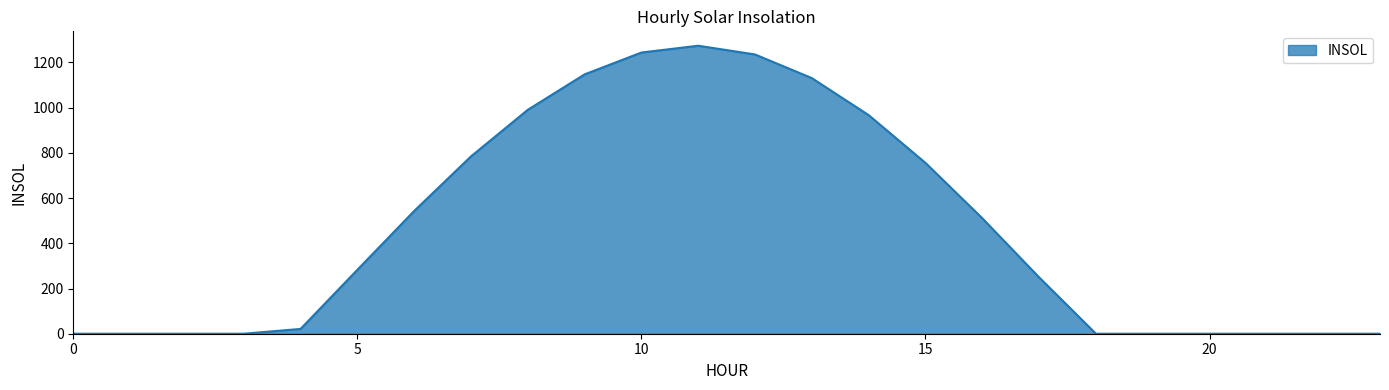

What is the difference between the maximum and minimum values?

1273.9